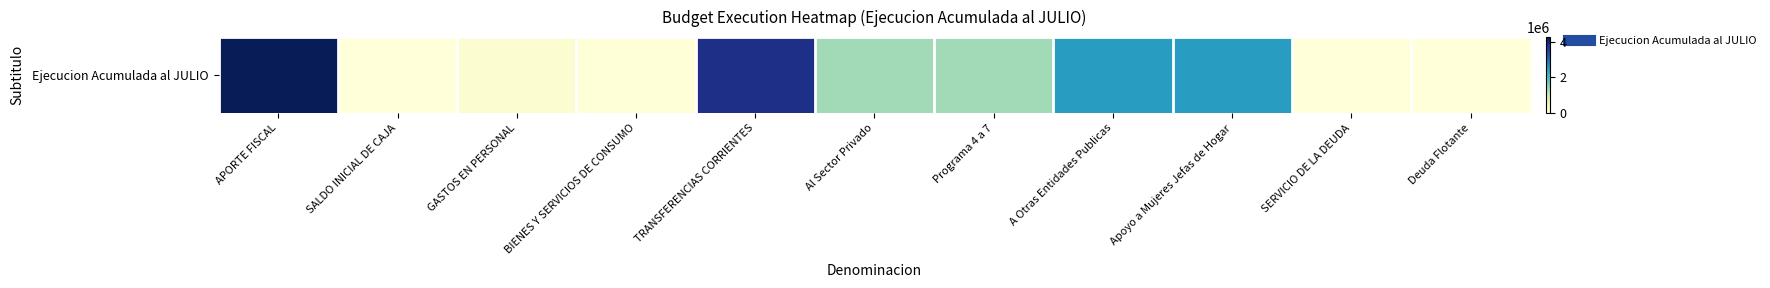

List the labels in order of value, largest first.

APORTE FISCAL, TRANSFERENCIAS CORRIENTES, A Otras Entidades Publicas, Apoyo a Mujeres Jefas de Hogar, Al Sector Privado, Programa 4 a 7, GASTOS EN PERSONAL, BIENES Y SERVICIOS DE CONSUMO, SERVICIO DE LA DEUDA, Deuda Flotante, SALDO INICIAL DE CAJA